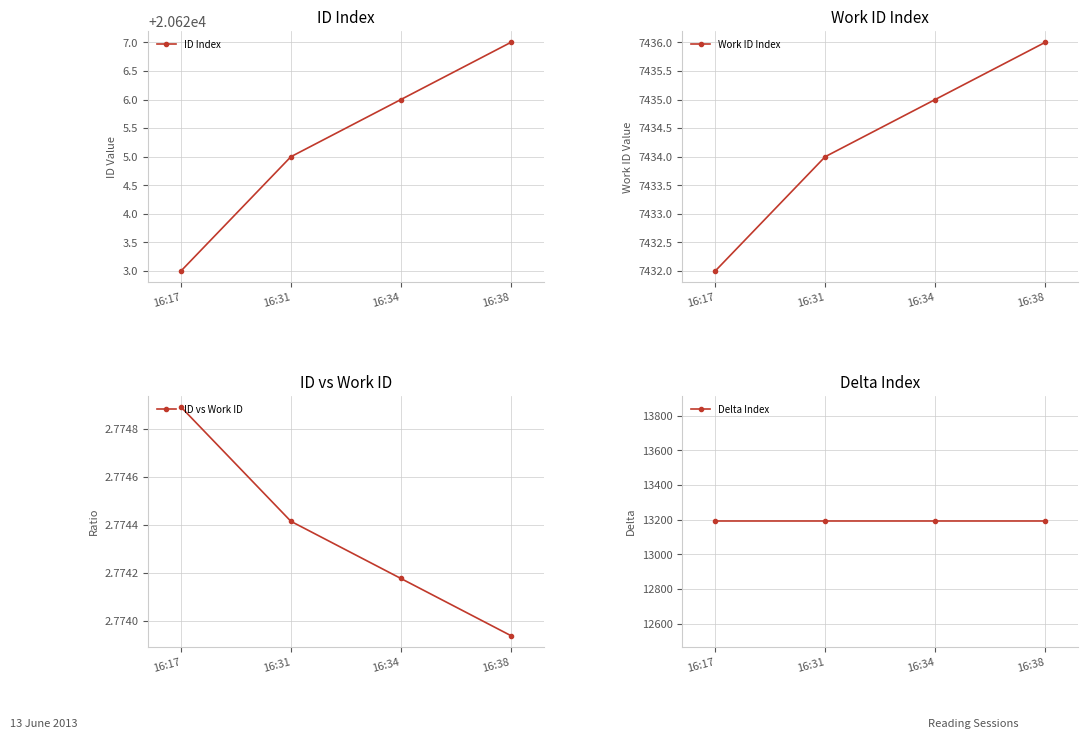

The value of Work ID Index at 16:38 is 7436.0. True or false?

True